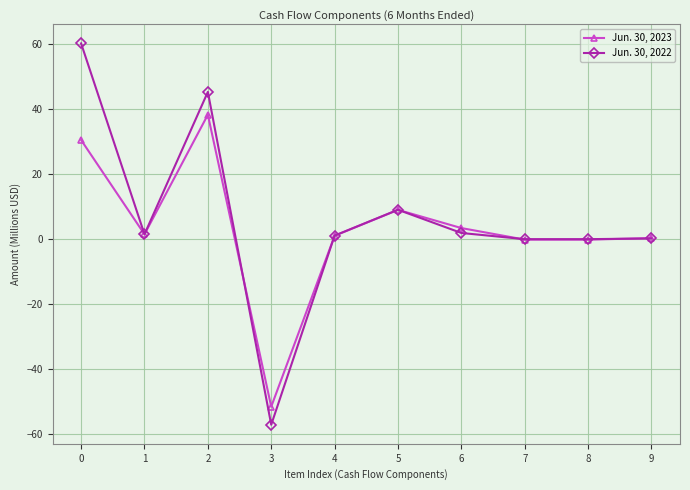

True or false: Jun. 30, 2023 has more than 1 points higher than both neighbors.

True